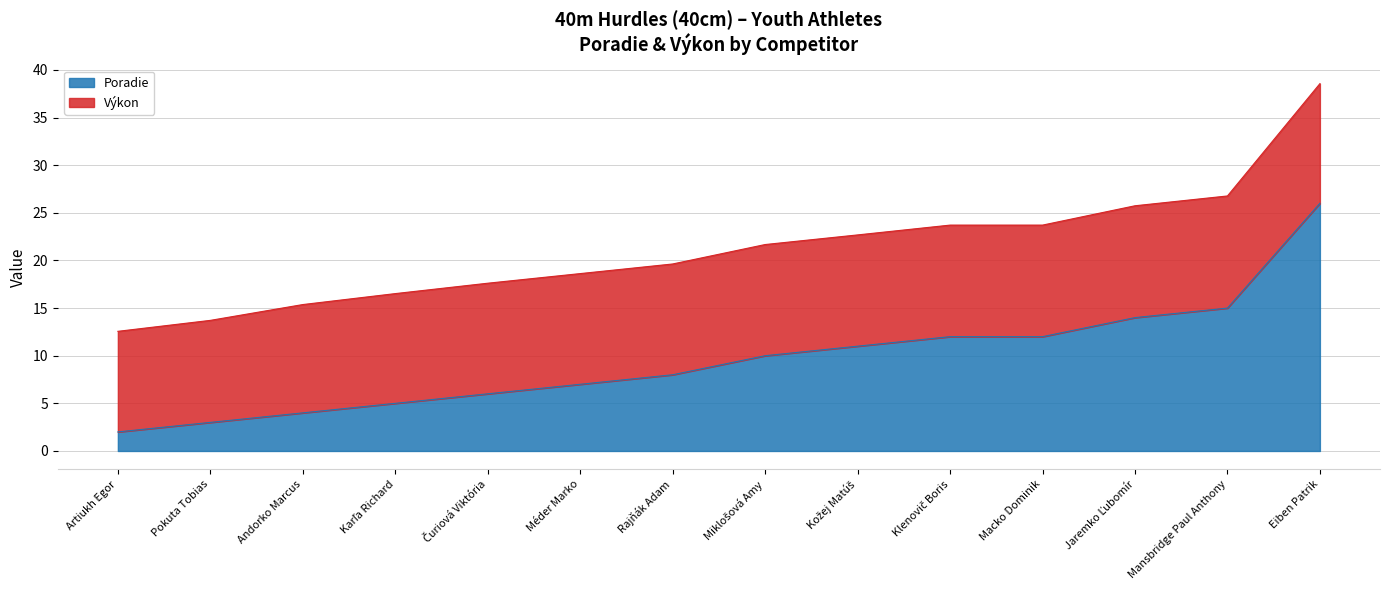

What is the minimum value shown in the chart?

2